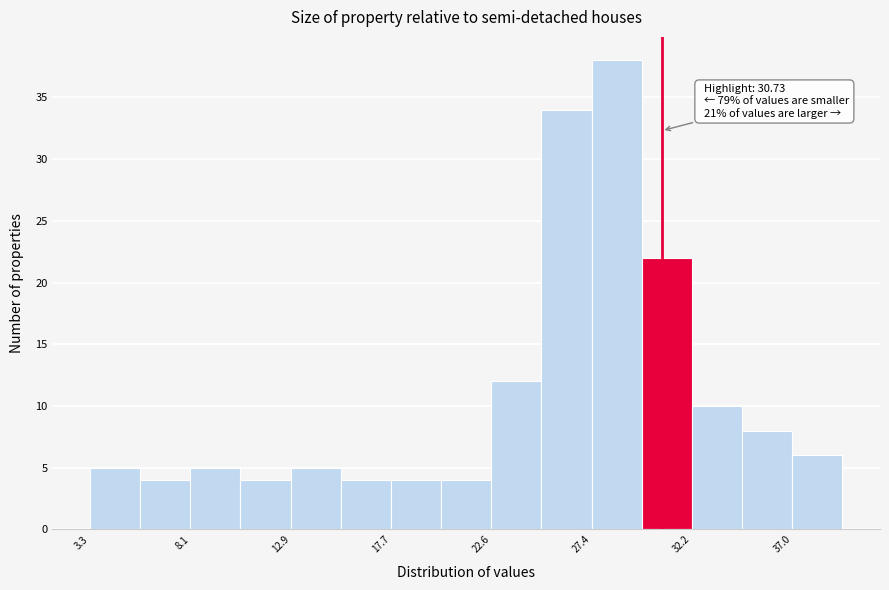

Over which range of the x-axis is the bar tallest?

27.5 to 30.0